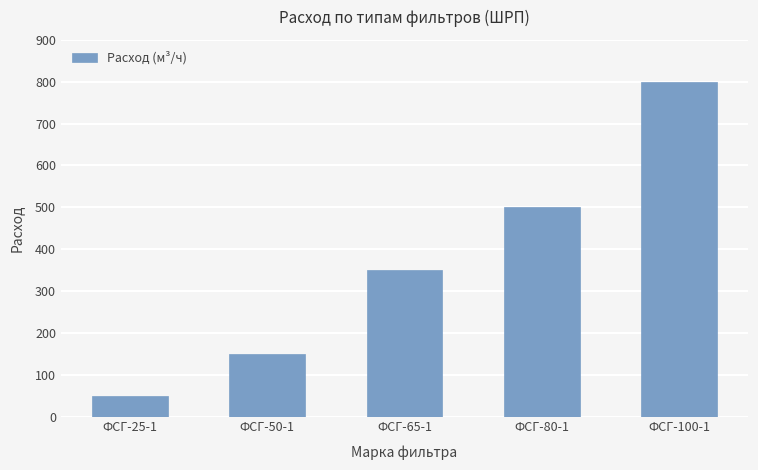

What is the ratio of the value at ФСГ-100-1 to the value at ФСГ-80-1?

1.6